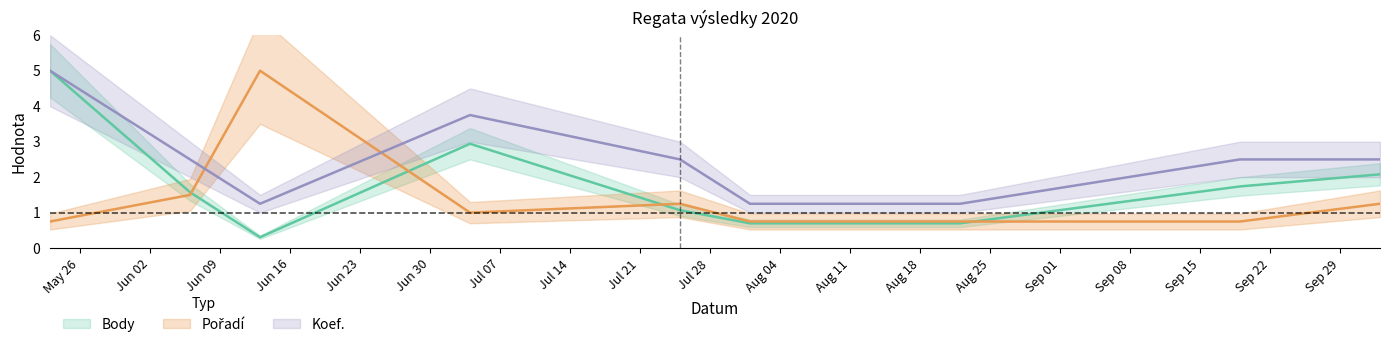

What is the highest value of the Pořadí series?

5.0